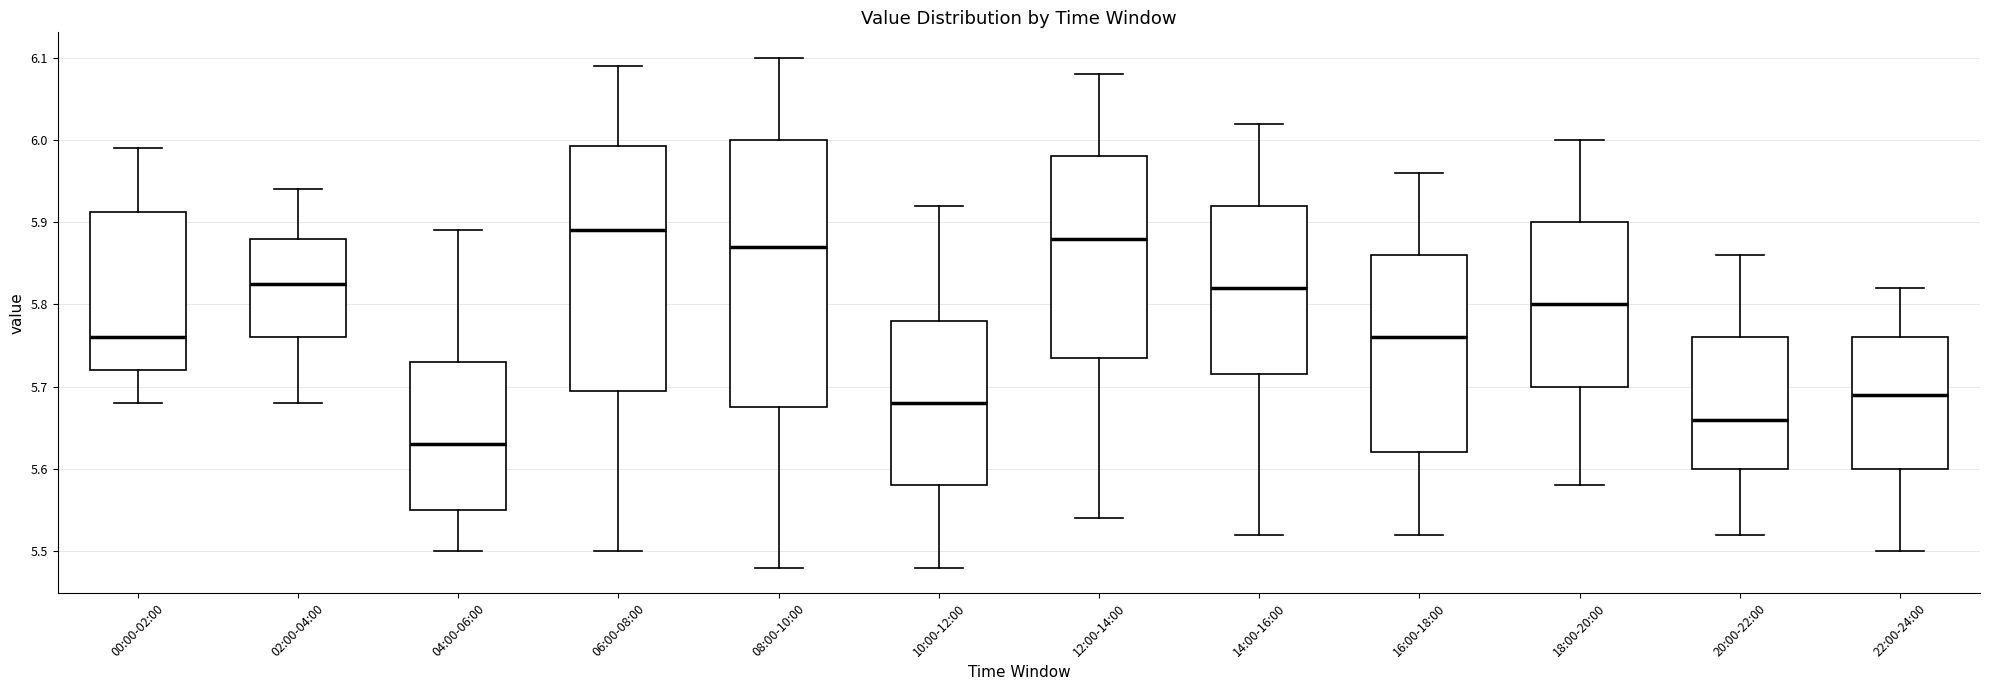

Comparing the boxes themselves (not the whiskers), which one is the tallest?

08:00-10:00